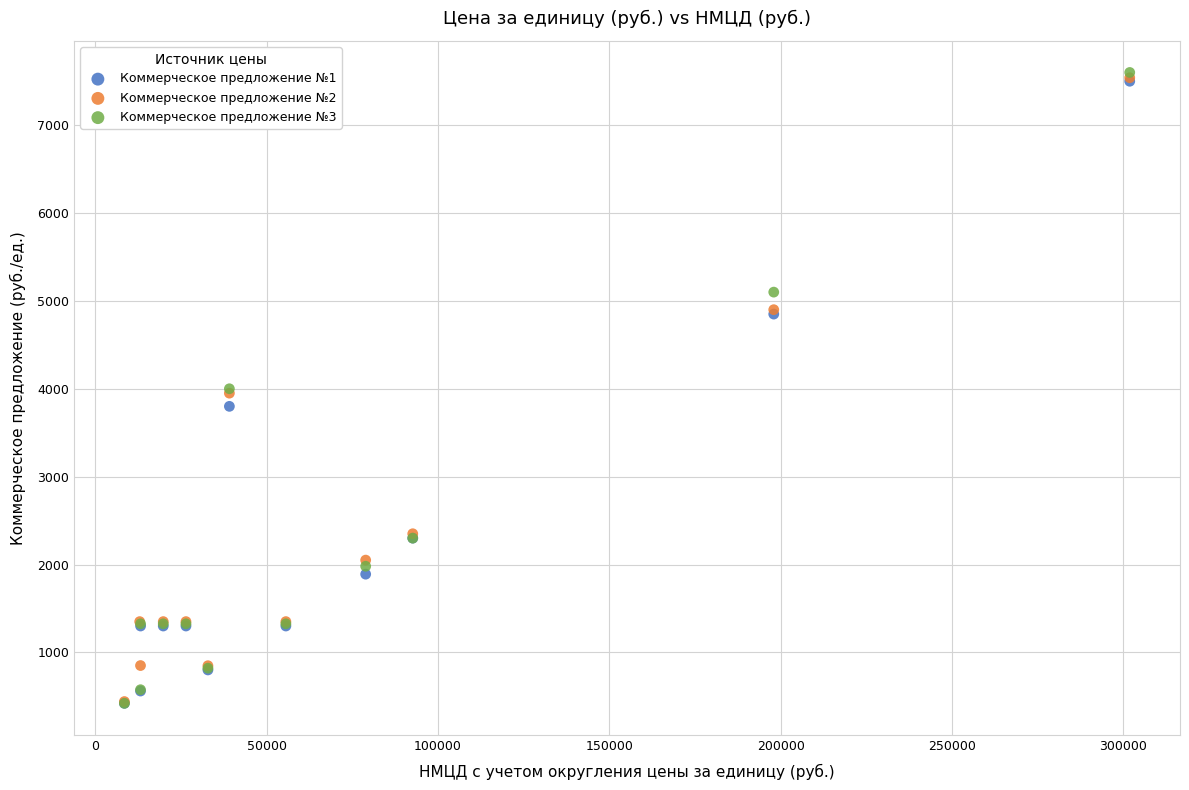

Which series has the widest spread of Y values?

Коммерческое предложение №3